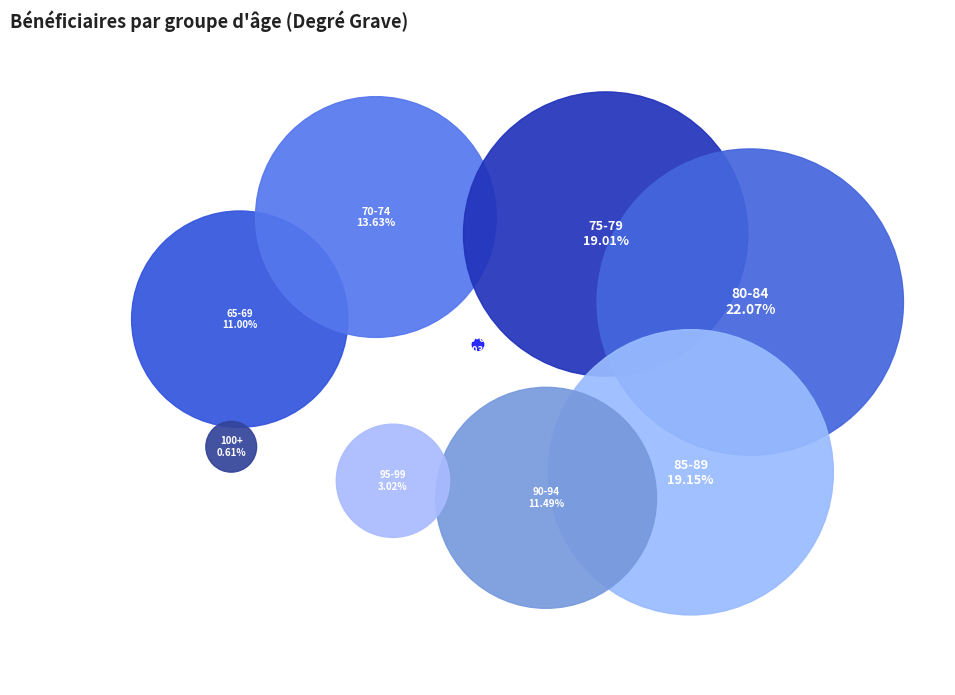

Approximately how many times larger is the value at 70-74 compared to 60-64?

438.5